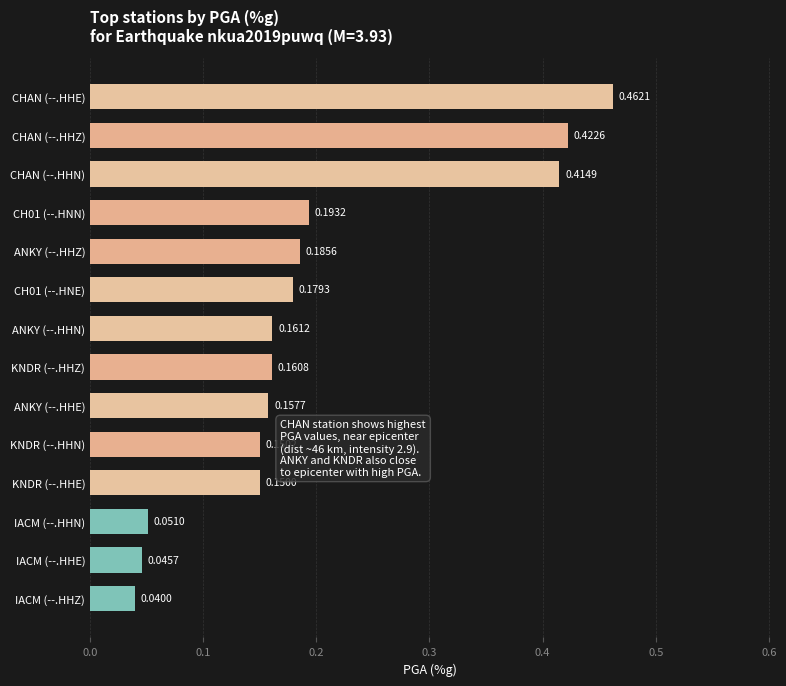

What is the sum of the values at CH01 (--.HNN) and KNDR (--.HHE)?

0.3